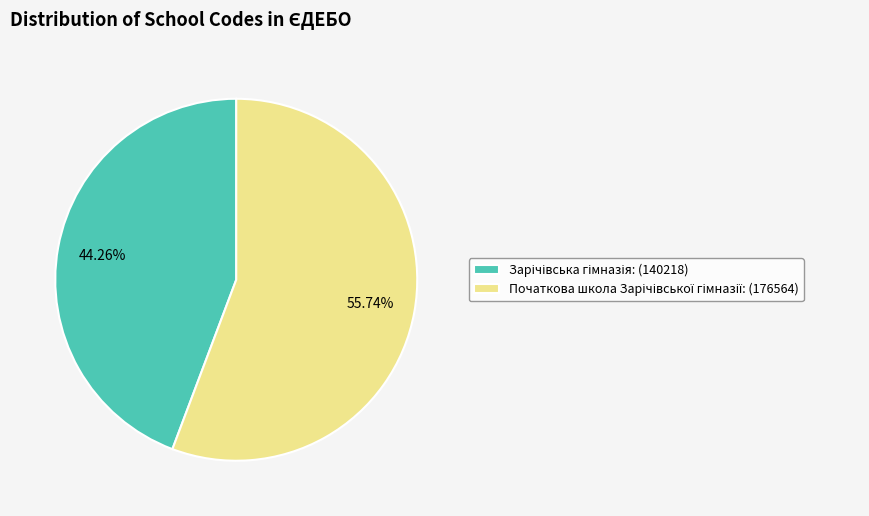

Is there any slice that represents more than half of the pie?

Yes